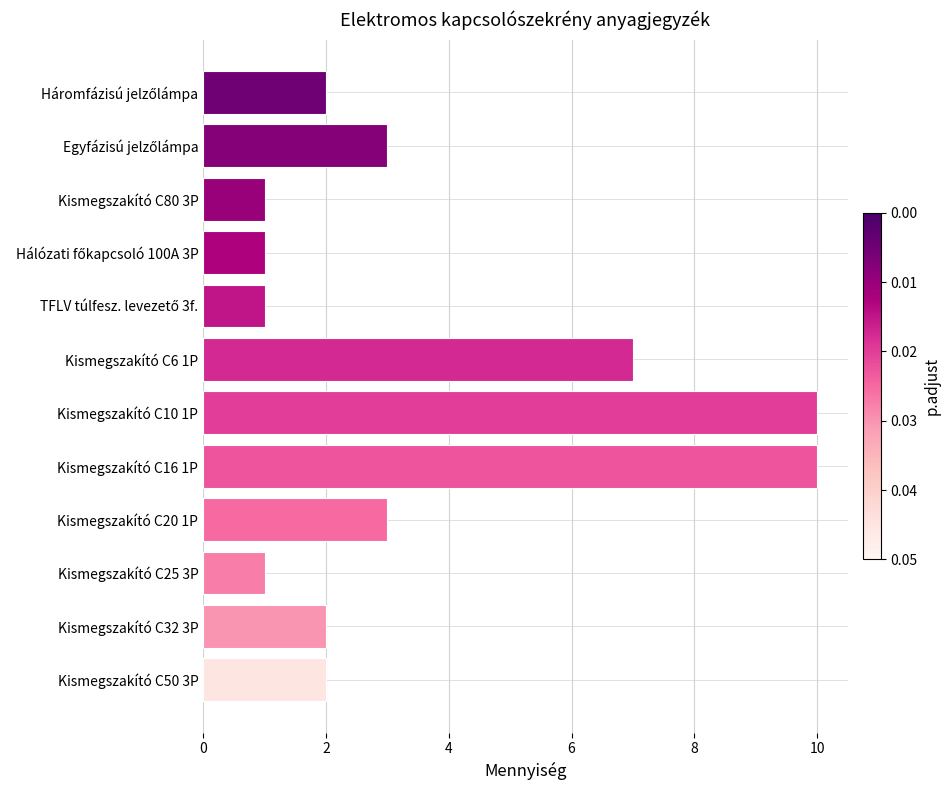

What is the difference between the maximum and minimum values?

9